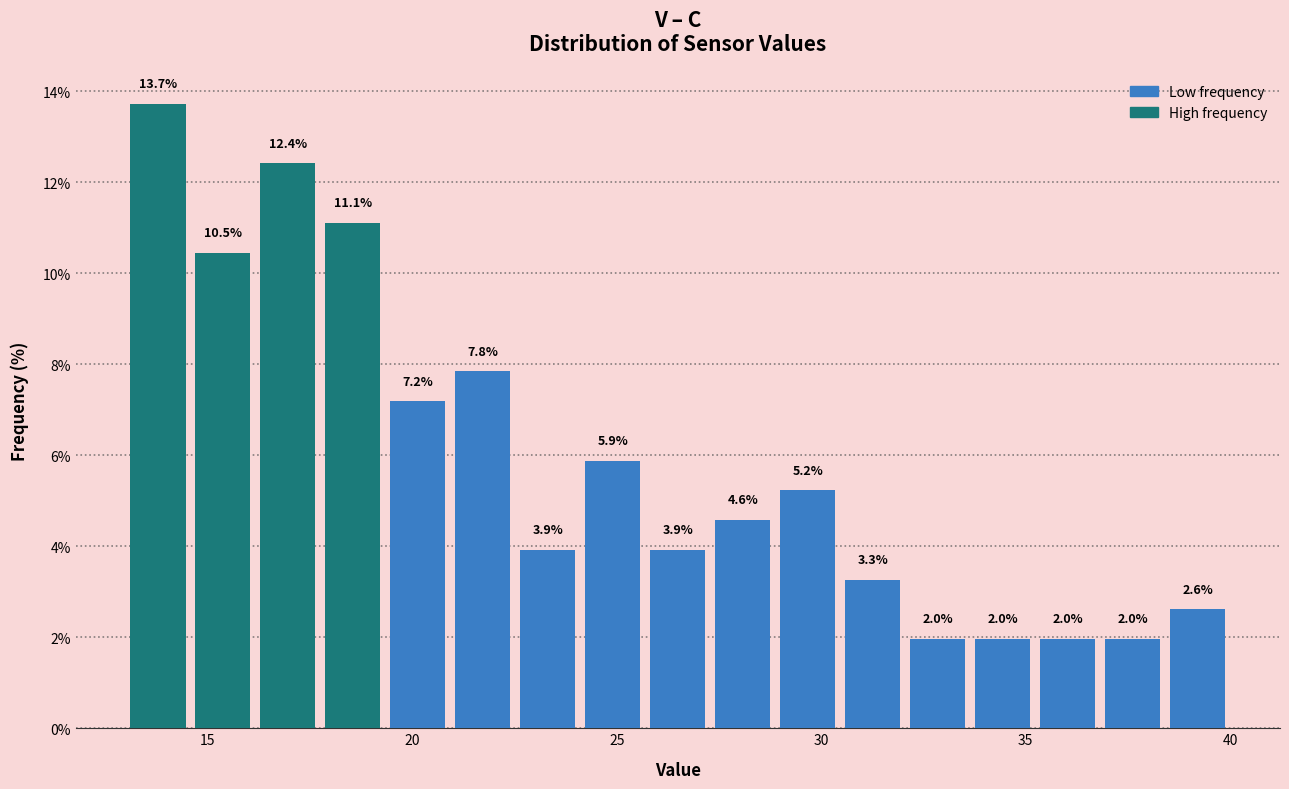

Read against the x-axis, roughly where is the centre of the tallest bar?

14.0